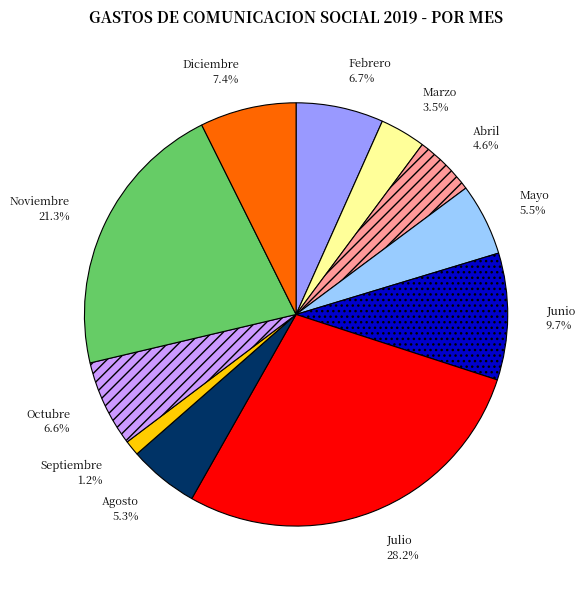

Combined, what portion of the pie is Mayo and Diciembre?

12.9%